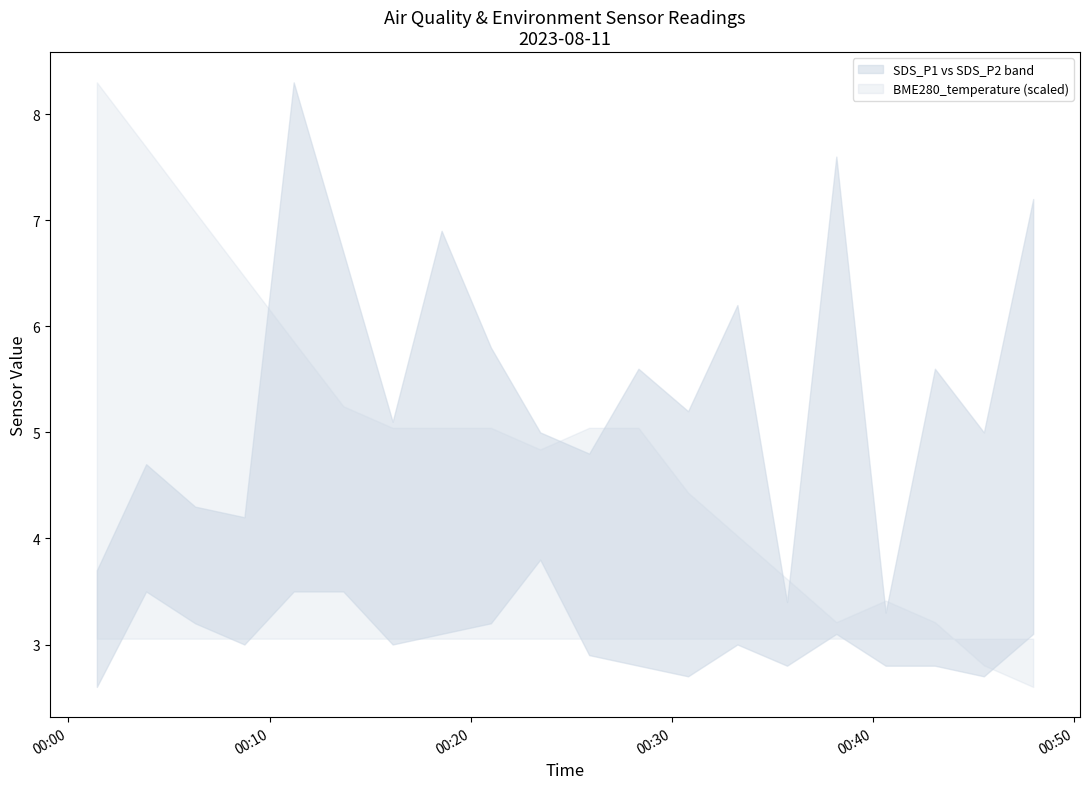

The value of BME280_temperature at 2023/08/11 00:21:00 is 17.0. True or false?

True